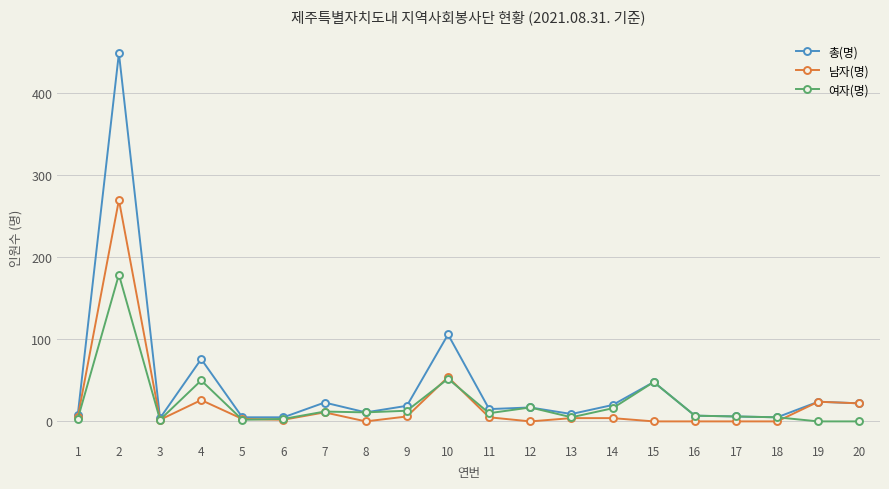

Which series has the widest spread of values?

총(명)